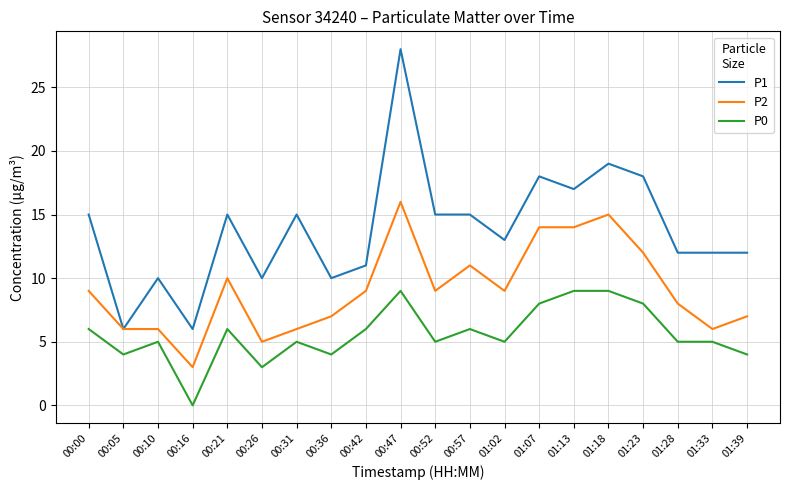

True or false: P2 and P0 intersect in this chart.

False